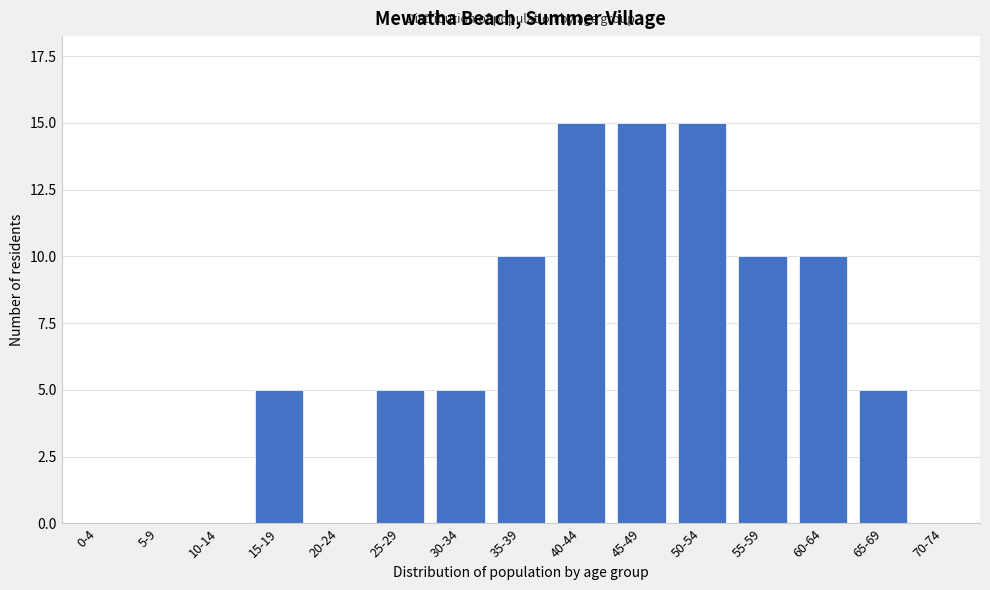

Reading right to left, what are all the values shown in this chart?

70-74=0	65-69=5	60-64=10	55-59=10	50-54=15	45-49=15	40-44=15	35-39=10	30-34=5	25-29=5	20-24=0	15-19=5	10-14=0	5-9=0	0-4=0